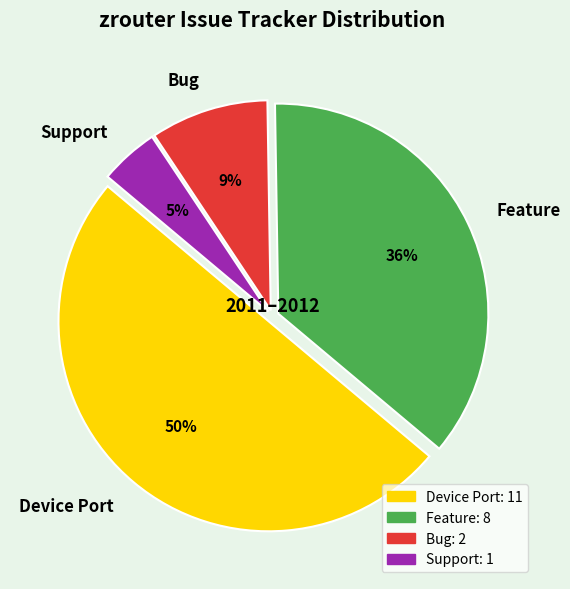

True or false: Support accounts for 5% of the total.

True